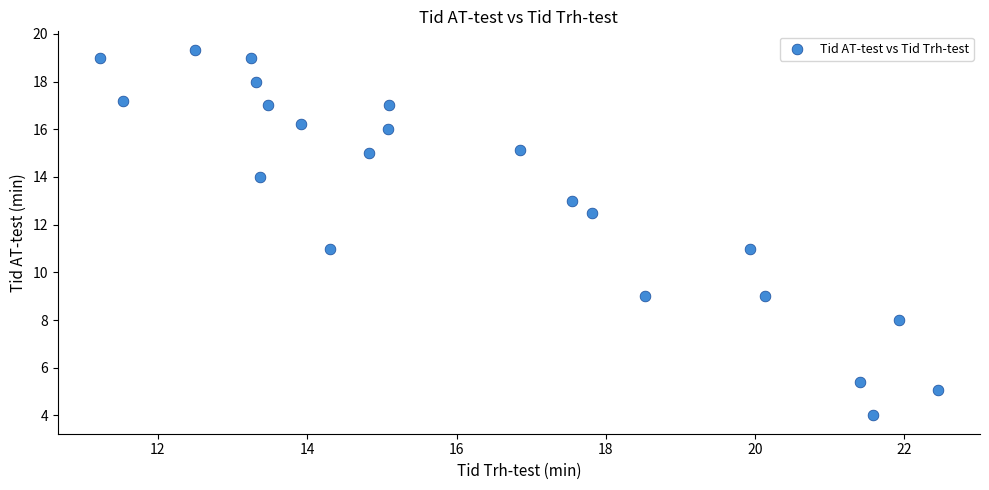

What is the range of X values (max minus min)?

11.2